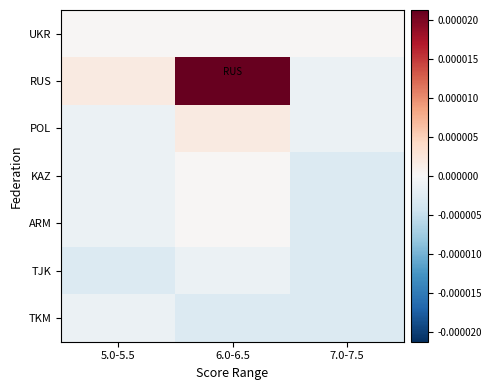

Reading left to right, what are all the values shown in this chart?

UKR: 5.0-5.5=0.0	6.0-6.5=0.0	7.0-7.5=0.0
RUS: 5.0-5.5=0.0	6.0-6.5=0.0	7.0-7.5=-0.0
POL: 5.0-5.5=-0.0	6.0-6.5=0.0	7.0-7.5=-0.0
KAZ: 5.0-5.5=-0.0	6.0-6.5=0.0	7.0-7.5=-0.0
ARM: 5.0-5.5=-0.0	6.0-6.5=0.0	7.0-7.5=-0.0
TJK: 5.0-5.5=-0.0	6.0-6.5=-0.0	7.0-7.5=-0.0
TKM: 5.0-5.5=-0.0	6.0-6.5=-0.0	7.0-7.5=-0.0